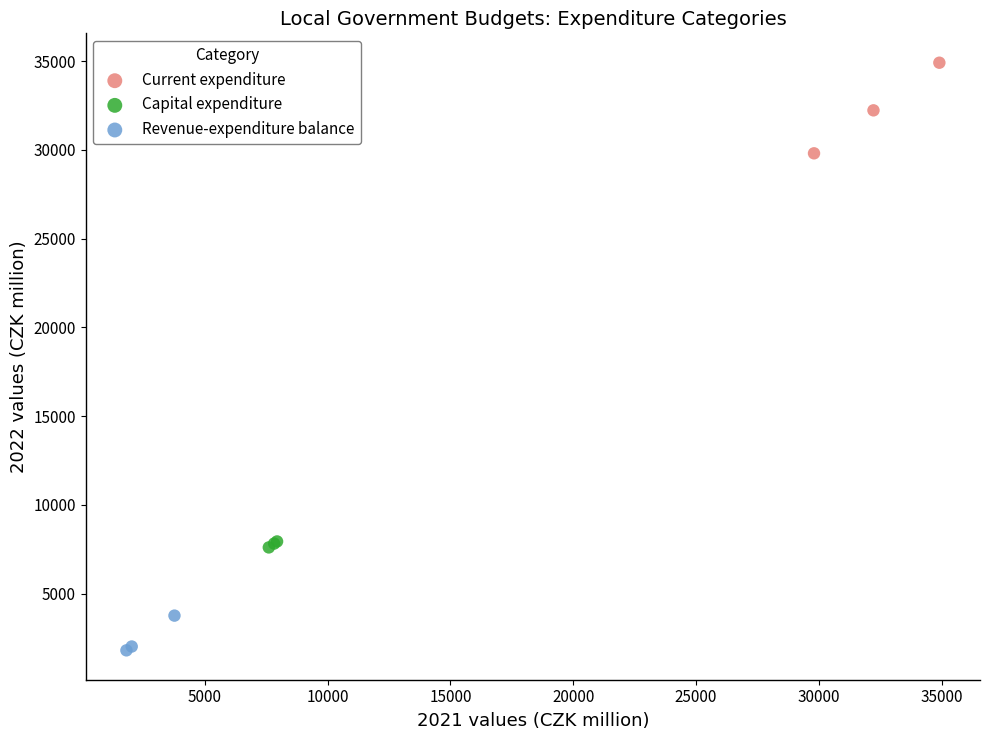

What are all the series names shown in the legend?

Current expenditure, Capital expenditure, Revenue-expenditure balance